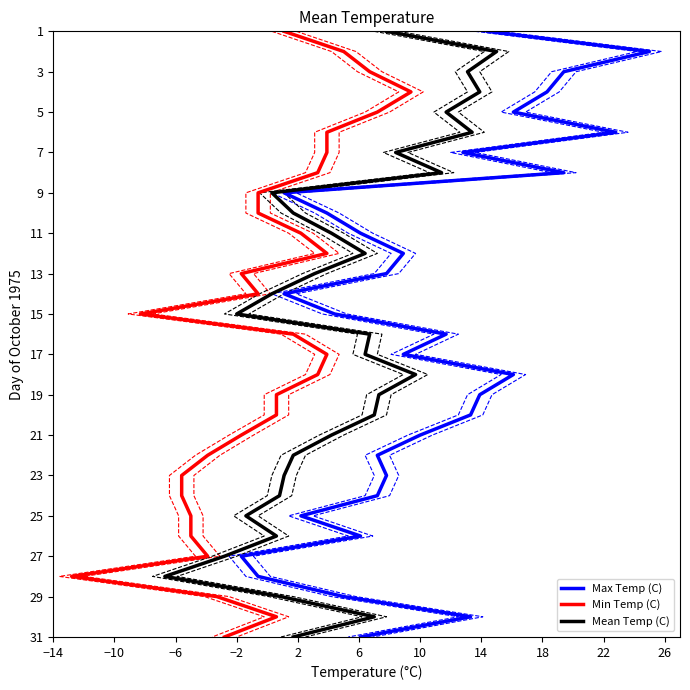

True or false: Mean Temp (C) and Max Temp (C) cross at least once.

False